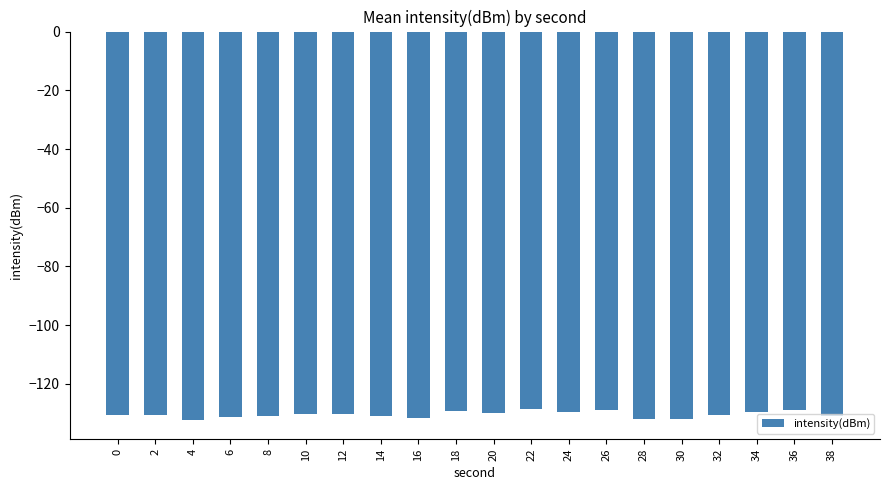

What is the maximum value shown in the chart?

-128.5